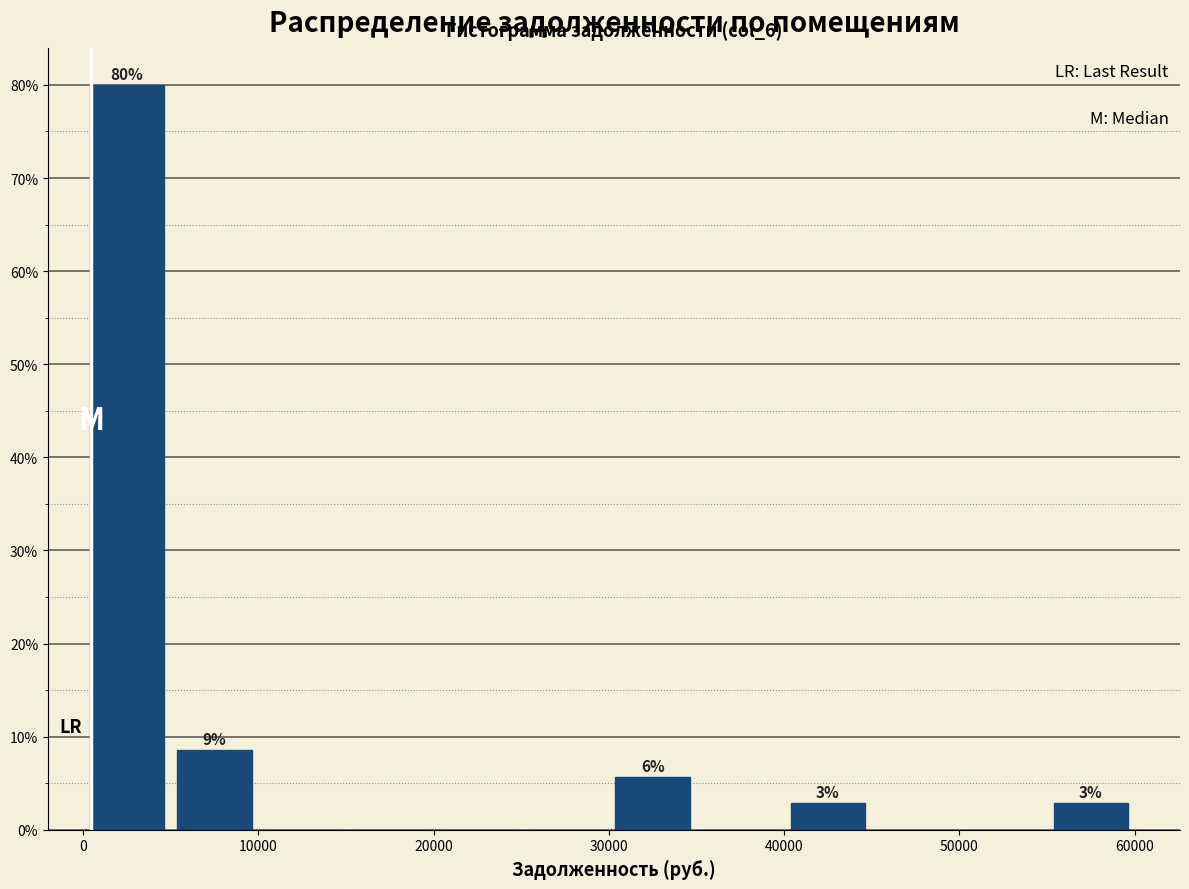

Which range on the x-axis has the tallest bar?

0 to 5000